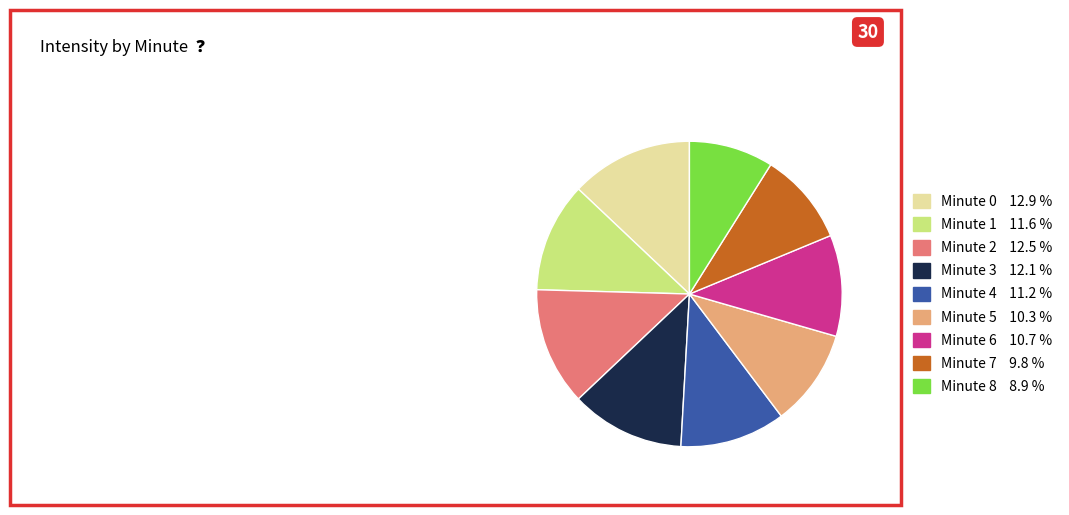

Is there a majority slice in this chart?

No